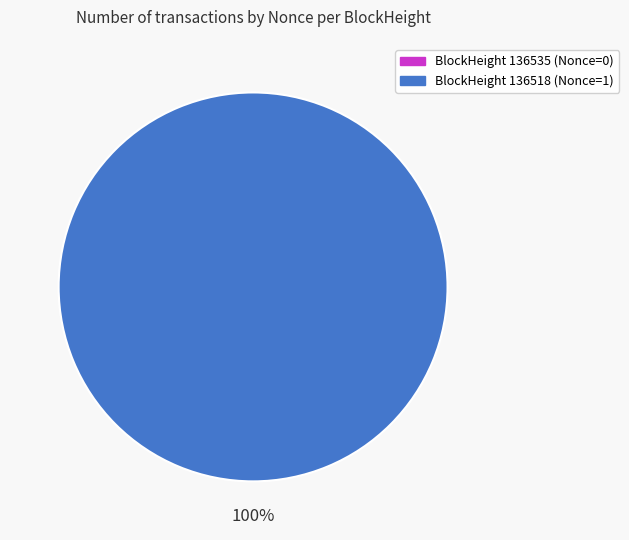

Rank the categories by value from highest to lowest.

136518, 136535